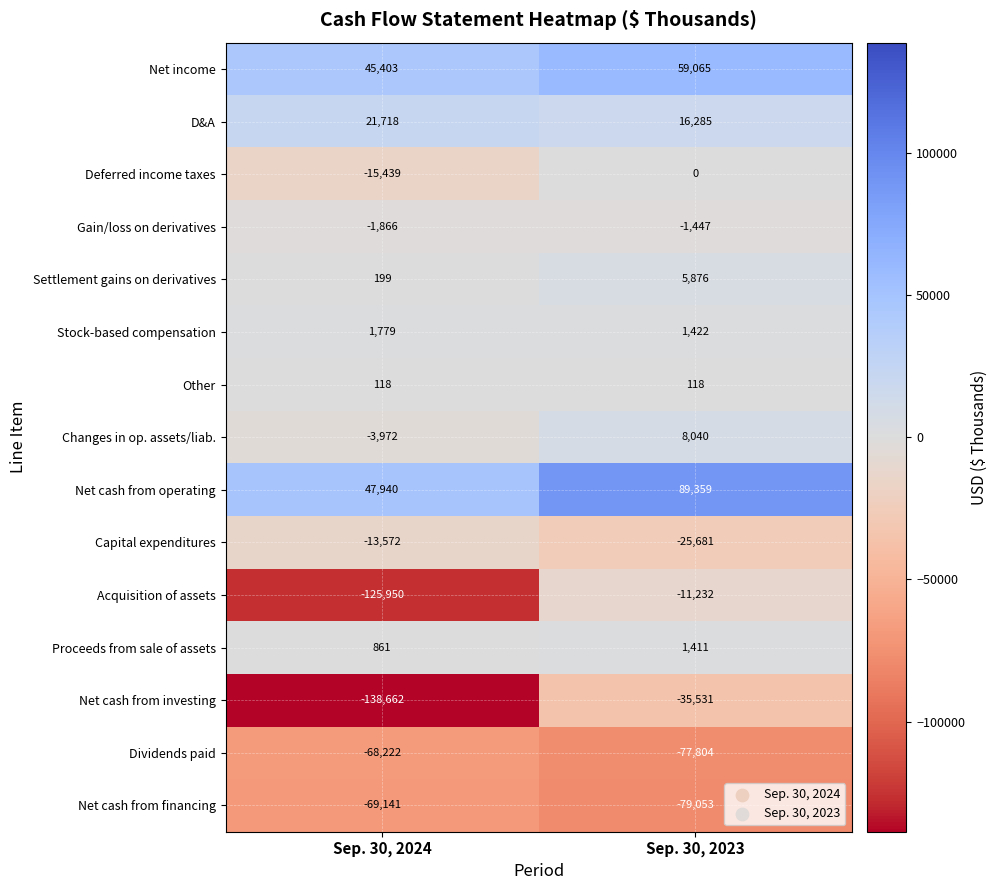

What is the sum of the Dividends paid values at Sep. 30, 2023 and Sep. 30, 2024?

-146026